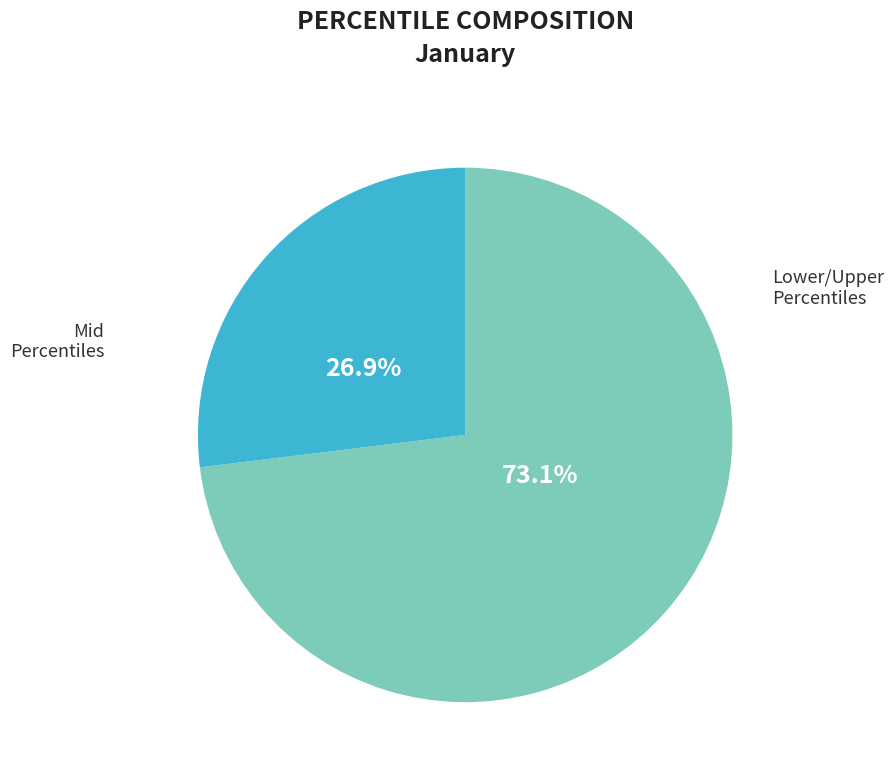

Which slice is the smallest?

Mid Percentiles